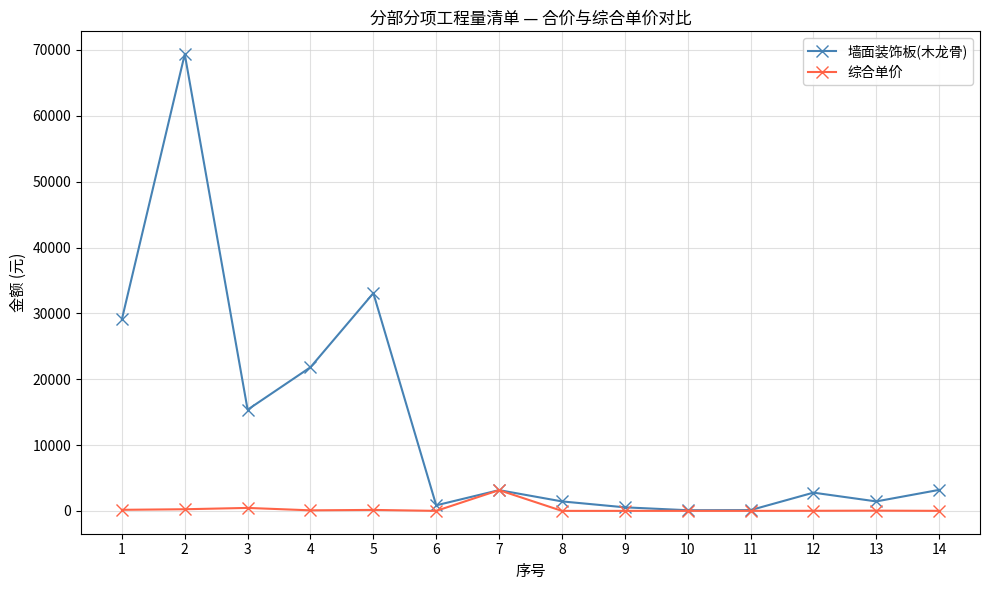

What is the value of the 墙面装饰板(木龙骨) point at the 8th from the left?

1451.4